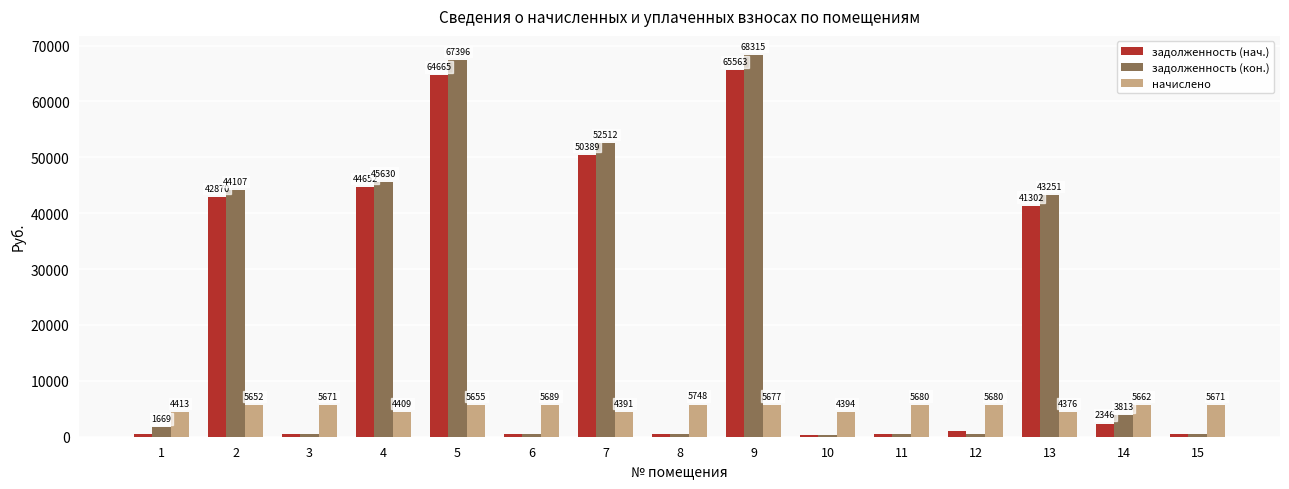

At which category is the sum across all series the highest?

9